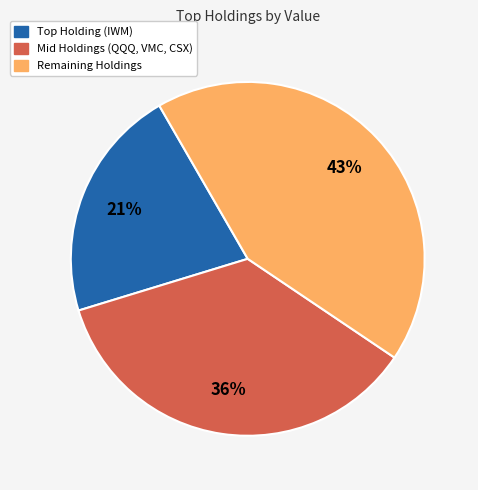

Does any single category account for the majority?

No